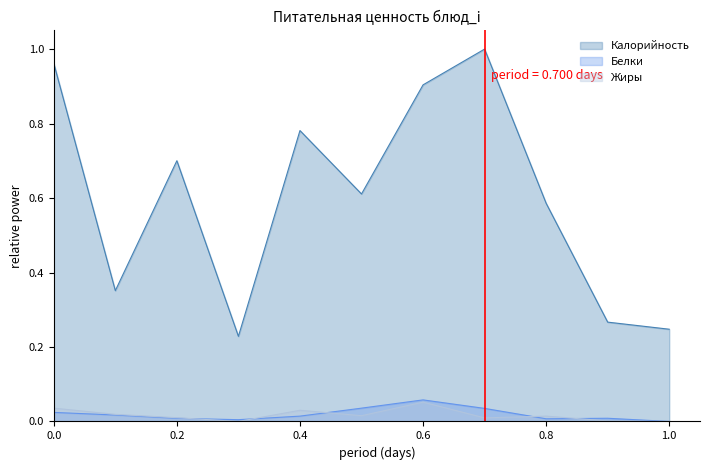

Which series has the largest range (max minus min)?

Калорийность